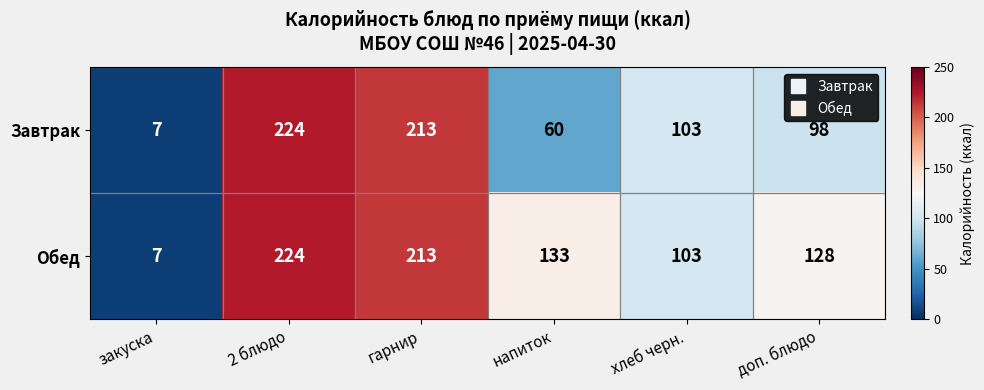

Is it true that Завтрак equals 41 at напиток?

False